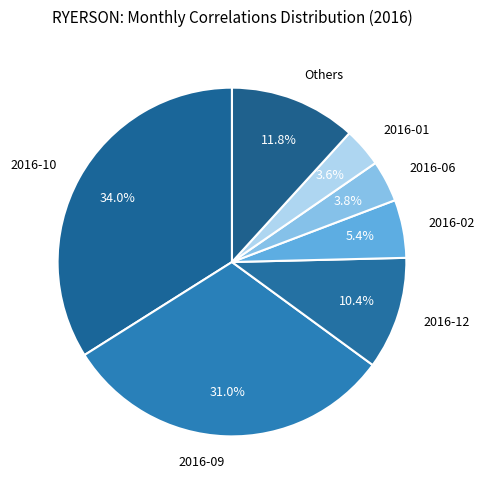

Which has a higher value, 2016-10 or 2016-06?

2016-10